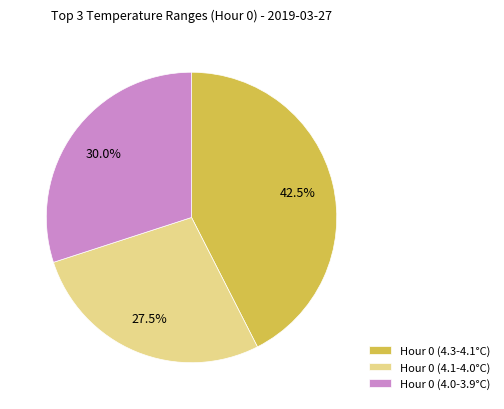

Rank the categories by value from highest to lowest.

Hour 0 (4.3-4.1°C), Hour 0 (4.0-3.9°C), Hour 0 (4.1-4.0°C)